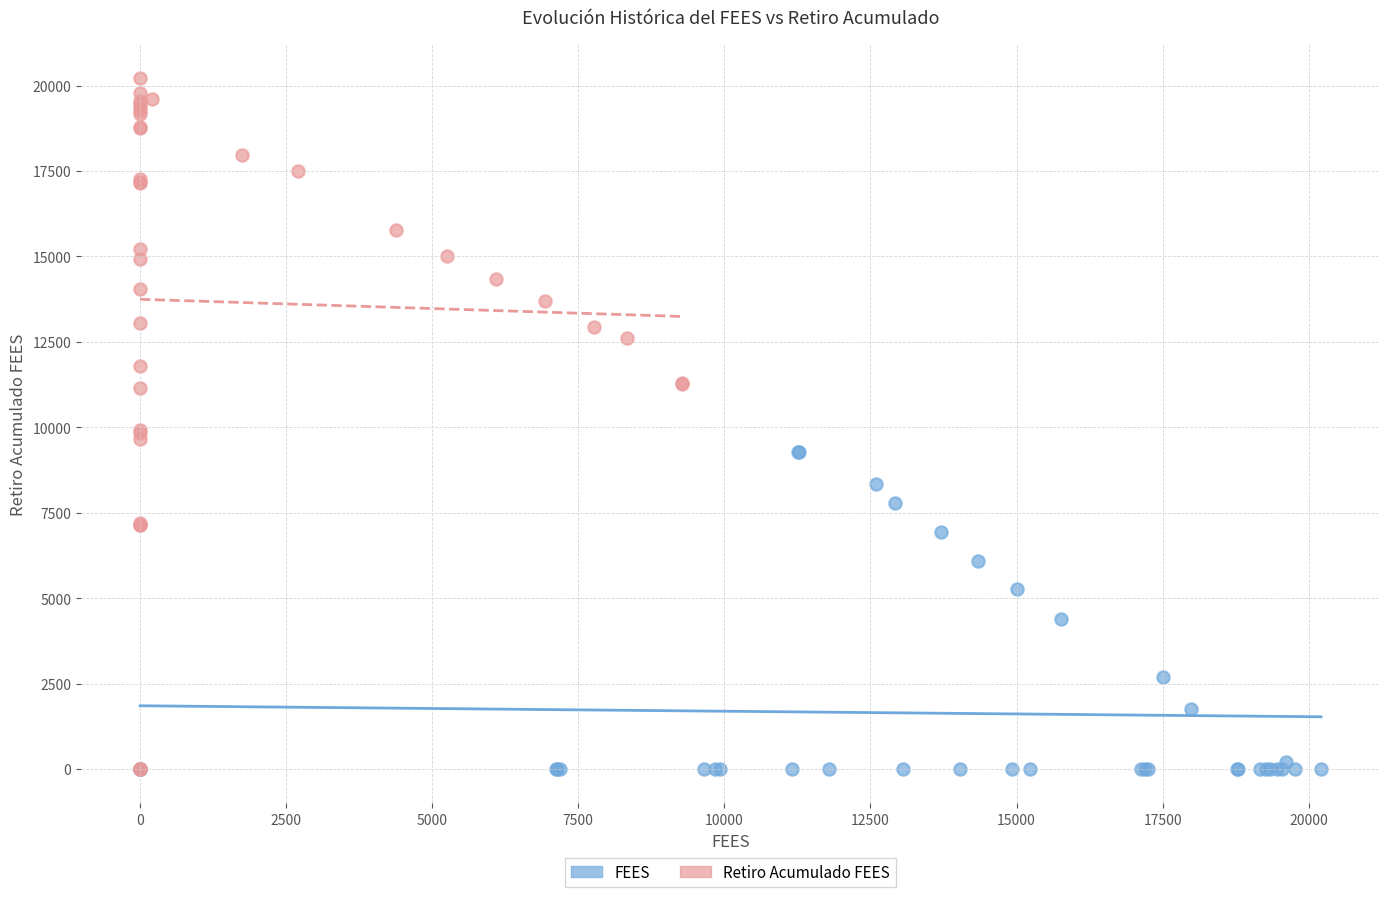

Which series contains the highest Y value?

Retiro Acumulado FEES